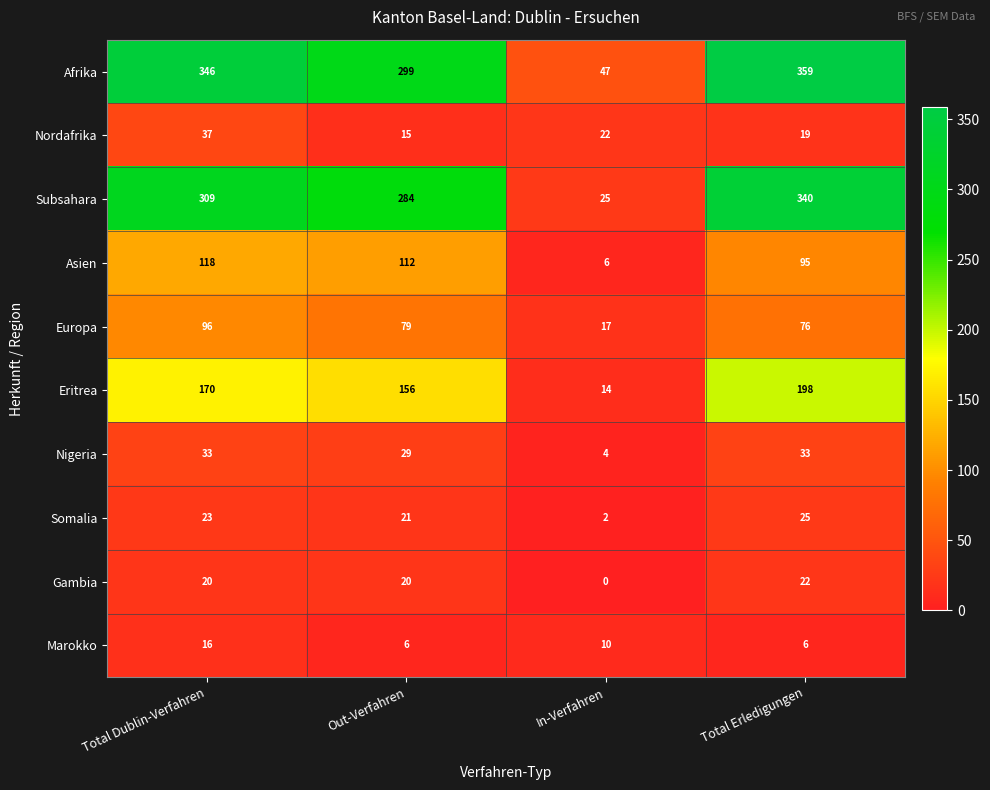

Which category has the highest value across all series?

Total Erledigungen